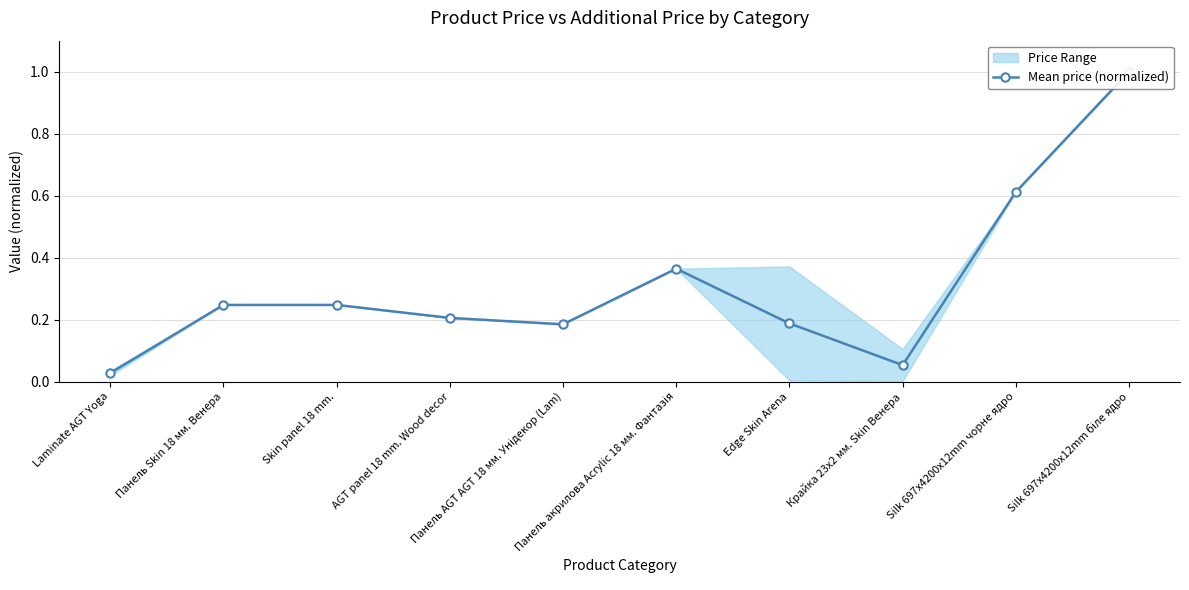

The chart shows a value of 0.2 at Панель AGT AGT 18 мм. Унідекор (Lam). True or false?

True